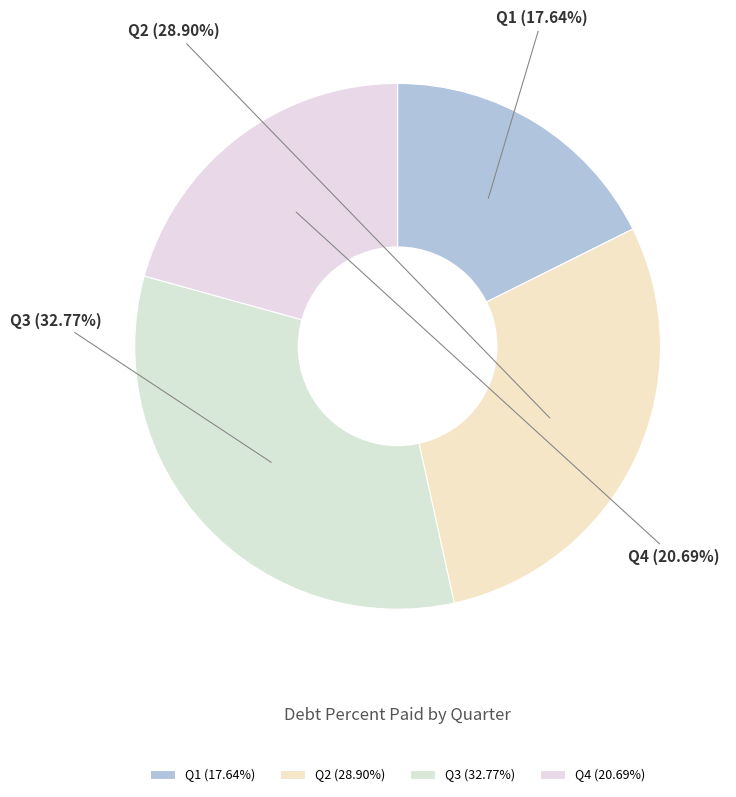

To the nearest percent, what portion does Q4 represent?

21%